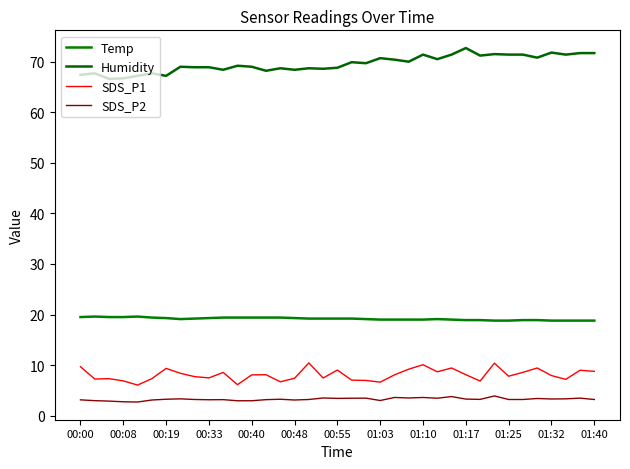

Which category has the lowest value across all series?

00:40